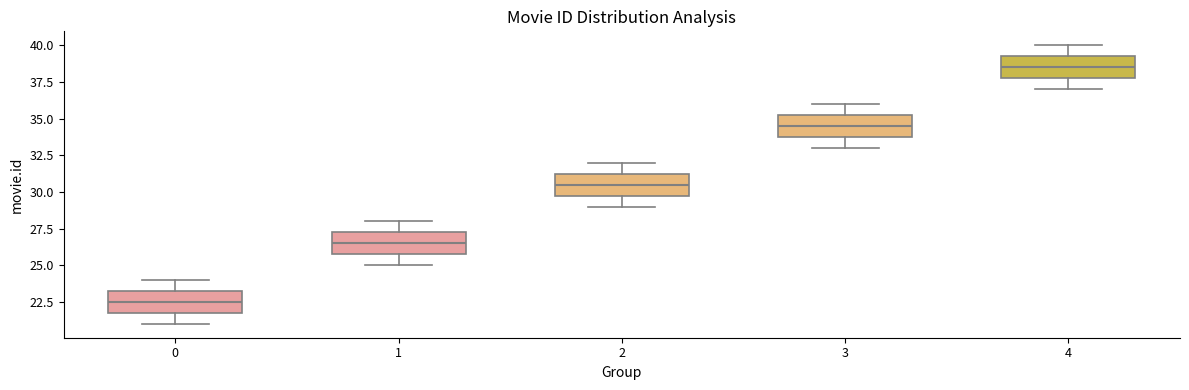

Which box's median line is the lowest?

0